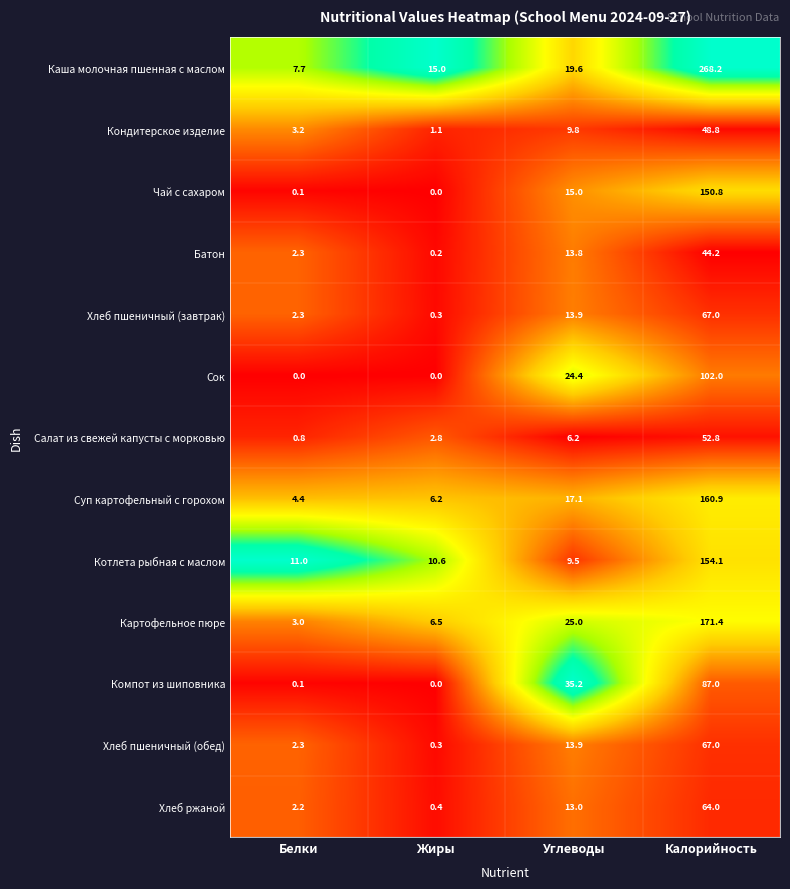

What is the total value across all series at Жиры?

43.4